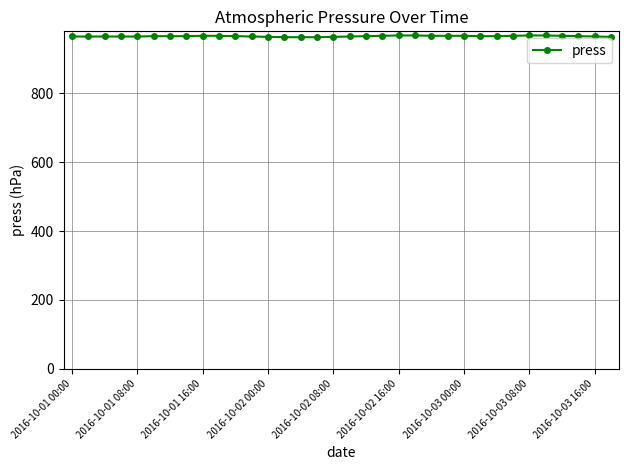

How many categories are shown in the chart?

34